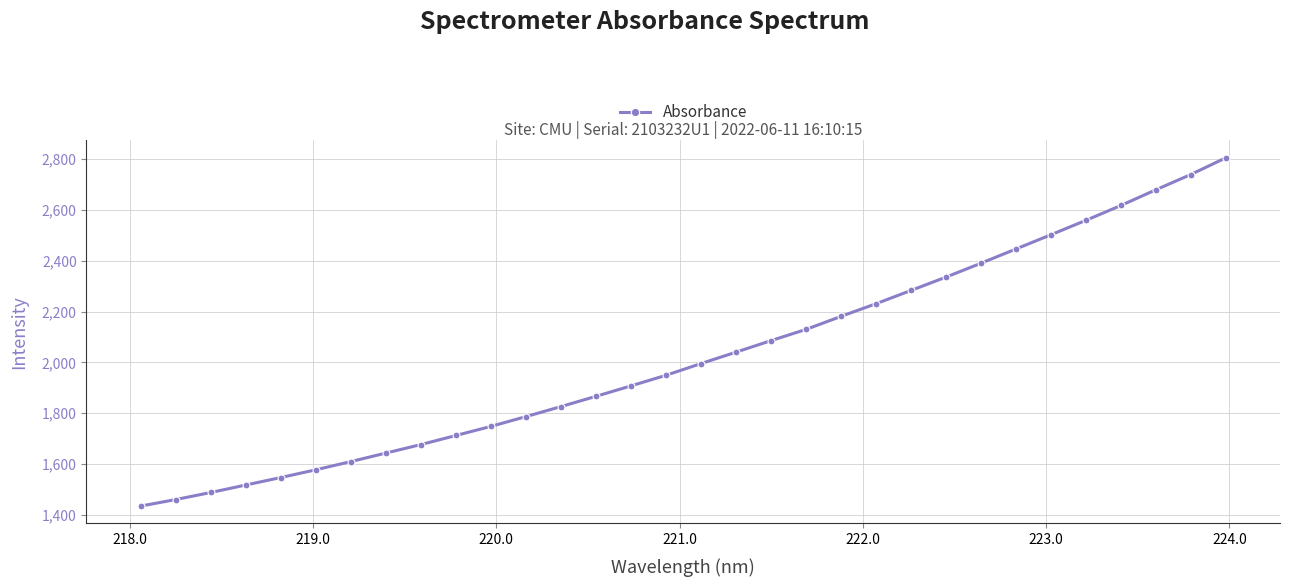

True or false: the data has more than 2 interior local peaks.

False